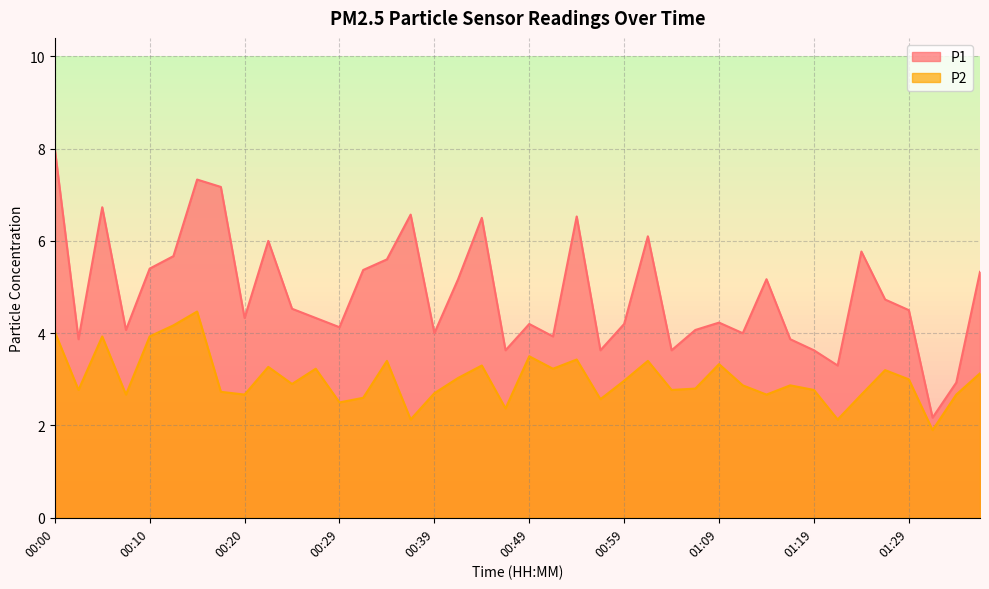

How many lines are shown in the chart?

2